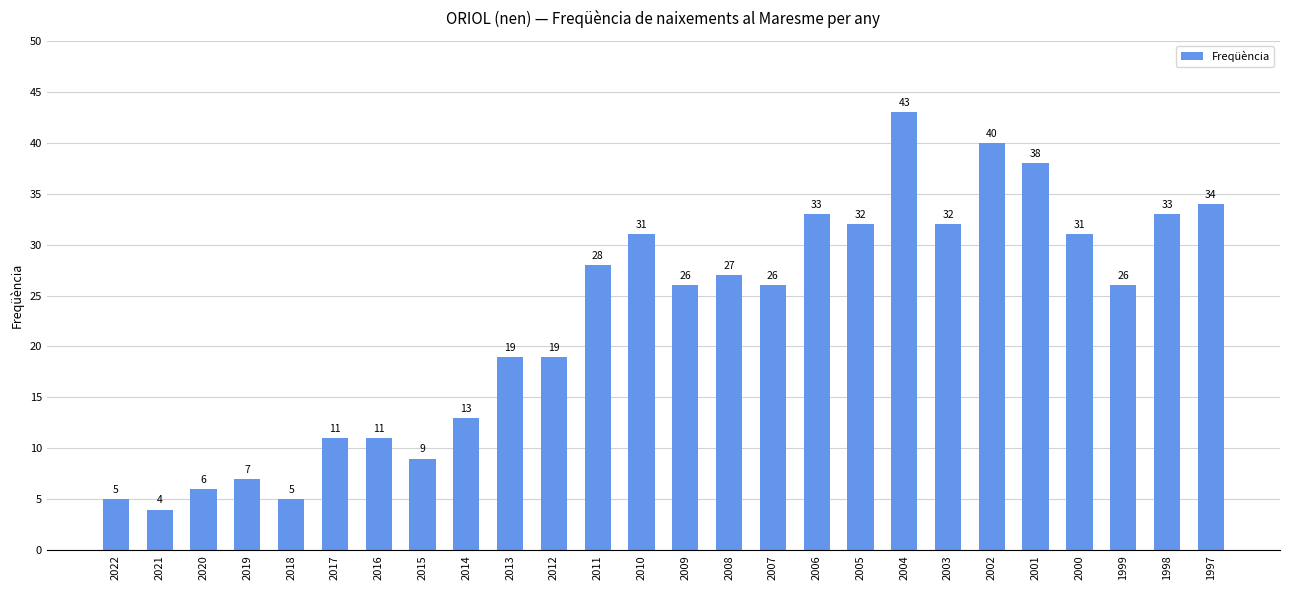

Reading left to right, what are all the values shown in this chart?

2022=5	2021=4	2020=6	2019=7	2018=5	2017=11	2016=11	2015=9	2014=13	2013=19	2012=19	2011=28	2010=31	2009=26	2008=27	2007=26	2006=33	2005=32	2004=43	2003=32	2002=40	2001=38	2000=31	1999=26	1998=33	1997=34